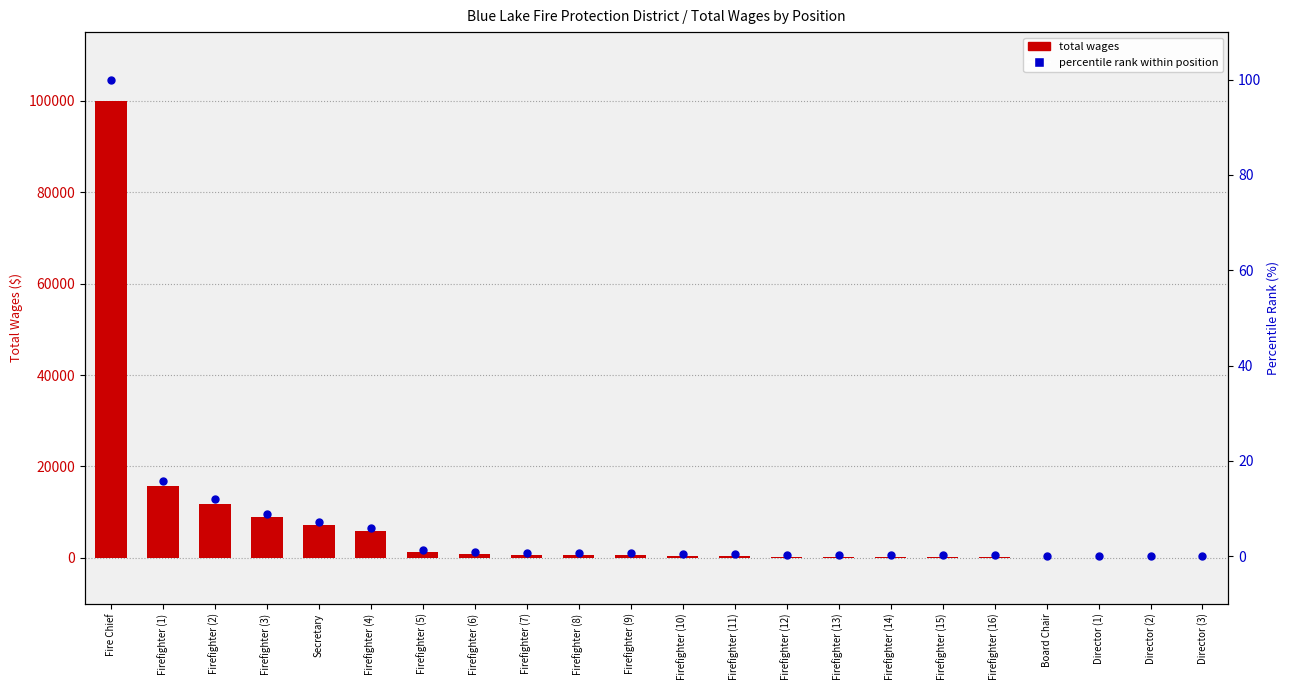

Which series contains the lowest Y value?

total wages